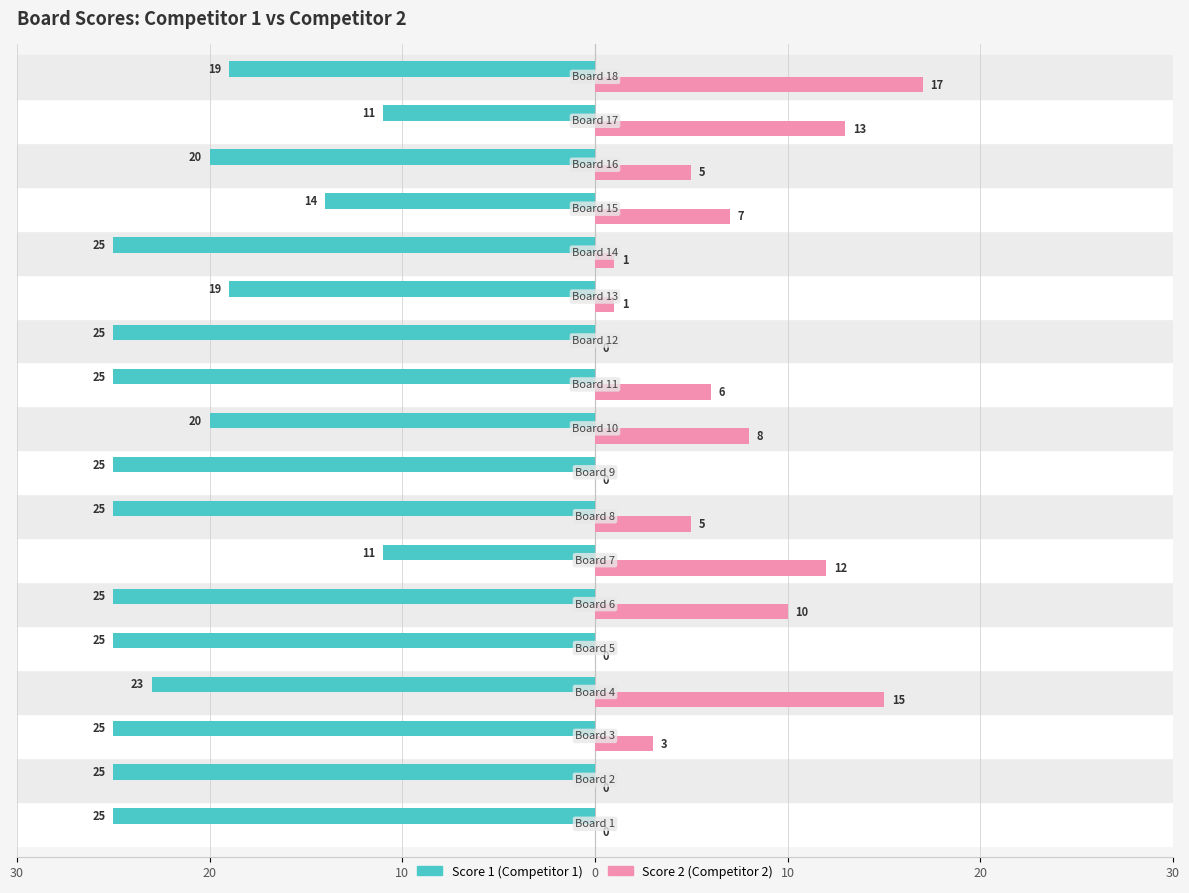

What are all the series names shown in the legend?

Score 1 (Competitor 1), Score 2 (Competitor 2)